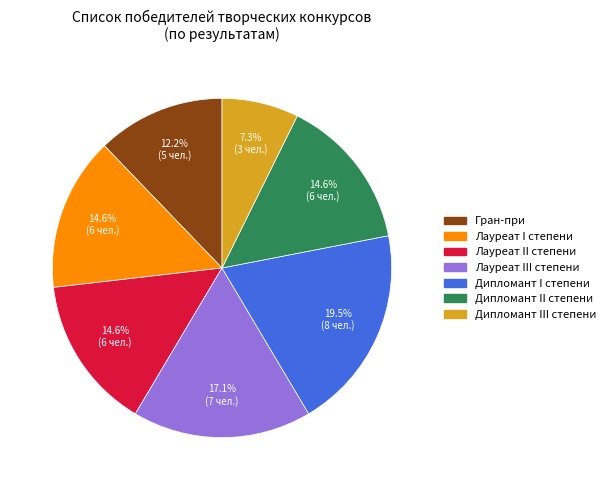

To the nearest percent, what is the difference between the Лауреат I степени and Дипломант I степени slice percentages?

5%